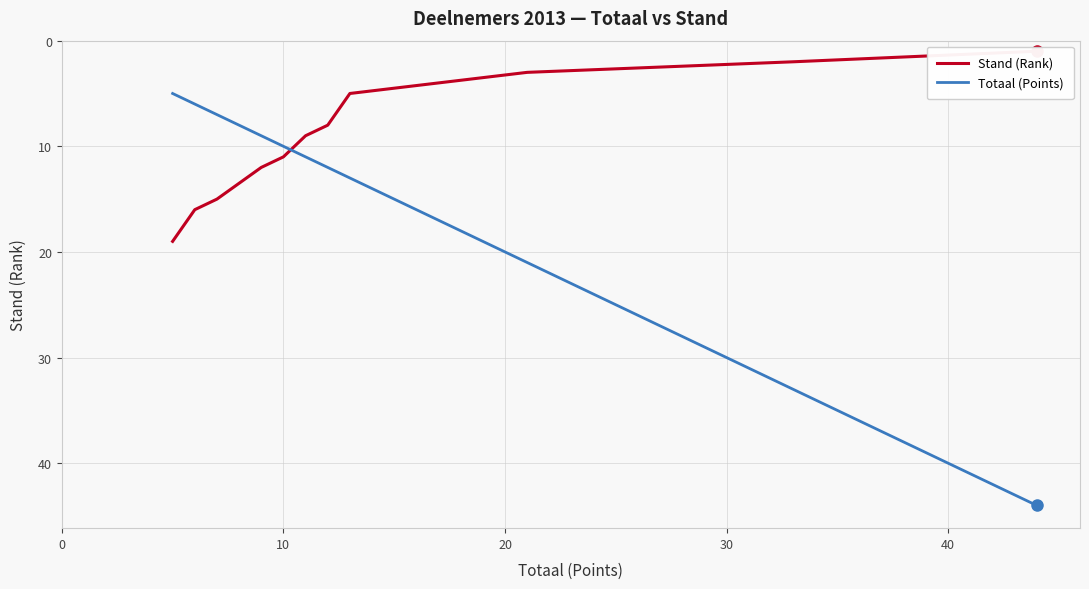

True or false: Stand (Rank) has more than 2 interior local peaks.

False